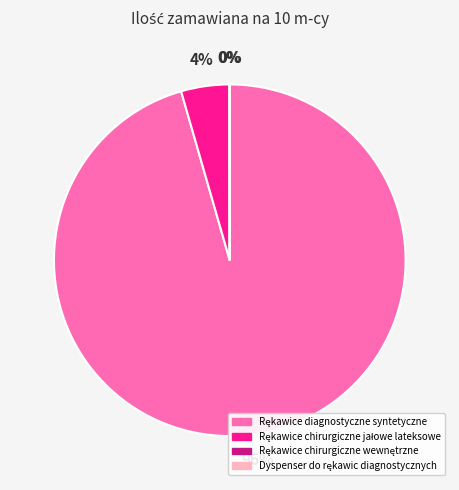

Is there any slice that represents more than half of the pie?

Yes